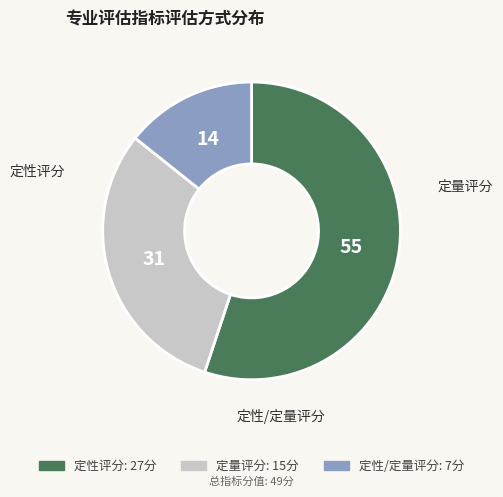

True or false: 定量评分 accounts for 31% of the total.

True